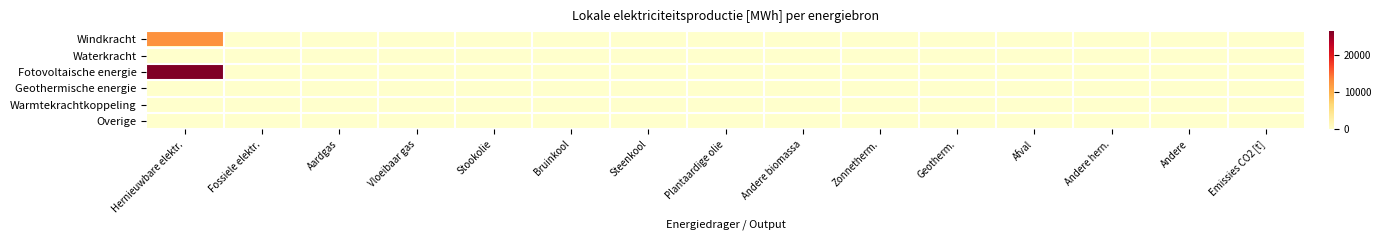

Reading right to left, transcribe all the data shown in this chart.

Windkracht: Emissies CO2 [t]=0.0	Andere=0.0	Andere hern.=0.0	Afval=0.0	Geotherm.=0.0	Zonnetherm.=0.0	Andere biomassa=0.0	Plantaardige olie=0.0	Steenkool=0.0	Bruinkool=0.0	Stookolie=0.0	Vloeibaar gas=0.0	Aardgas=0.0	Fossiele elektr.=0.0	Hernieuwbare elektr.=12745.2
Waterkracht: Emissies CO2 [t]=0.0	Andere=0.0	Andere hern.=0.0	Afval=0.0	Geotherm.=0.0	Zonnetherm.=0.0	Andere biomassa=0.0	Plantaardige olie=0.0	Steenkool=0.0	Bruinkool=0.0	Stookolie=0.0	Vloeibaar gas=0.0	Aardgas=0.0	Fossiele elektr.=0.0	Hernieuwbare elektr.=0.0
Fotovoltaische energie: Emissies CO2 [t]=0.0	Andere=0.0	Andere hern.=0.0	Afval=0.0	Geotherm.=0.0	Zonnetherm.=0.0	Andere biomassa=0.0	Plantaardige olie=0.0	Steenkool=0.0	Bruinkool=0.0	Stookolie=0.0	Vloeibaar gas=0.0	Aardgas=0.0	Fossiele elektr.=0.0	Hernieuwbare elektr.=26371.0
Geothermische energie: Emissies CO2 [t]=0.0	Andere=0.0	Andere hern.=0.0	Afval=0.0	Geotherm.=0.0	Zonnetherm.=0.0	Andere biomassa=0.0	Plantaardige olie=0.0	Steenkool=0.0	Bruinkool=0.0	Stookolie=0.0	Vloeibaar gas=0.0	Aardgas=0.0	Fossiele elektr.=0.0	Hernieuwbare elektr.=0.0
Warmtekrachtkoppeling: Emissies CO2 [t]=0.0	Andere=0.0	Andere hern.=0.0	Afval=0.0	Geotherm.=0.0	Zonnetherm.=0.0	Andere biomassa=0.0	Plantaardige olie=0.0	Steenkool=0.0	Bruinkool=0.0	Stookolie=0.0	Vloeibaar gas=0.0	Aardgas=0.0	Fossiele elektr.=0.0	Hernieuwbare elektr.=0.0
Overige: Emissies CO2 [t]=0.0	Andere=0.0	Andere hern.=0.0	Afval=0.0	Geotherm.=0.0	Zonnetherm.=0.0	Andere biomassa=0.0	Plantaardige olie=0.0	Steenkool=0.0	Bruinkool=0.0	Stookolie=0.0	Vloeibaar gas=0.0	Aardgas=0.0	Fossiele elektr.=0.0	Hernieuwbare elektr.=0.0